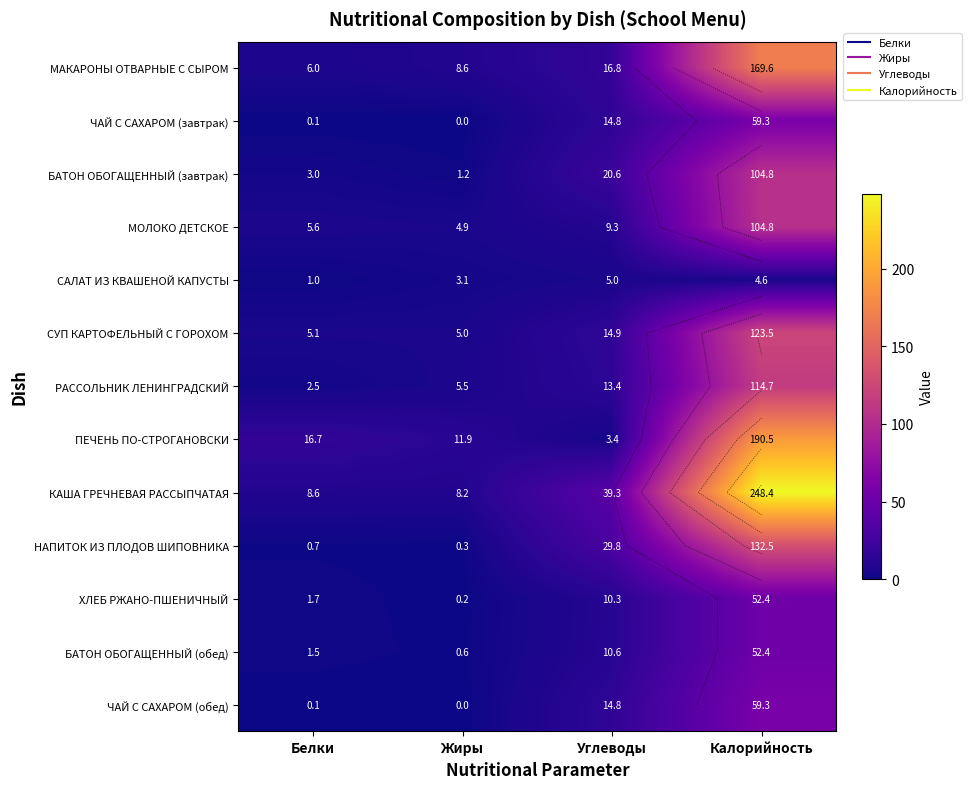

Between Белки and Жиры, which series saw the biggest shift?

ПЕЧЕНЬ ПО-СТРОГАНОВСКИ